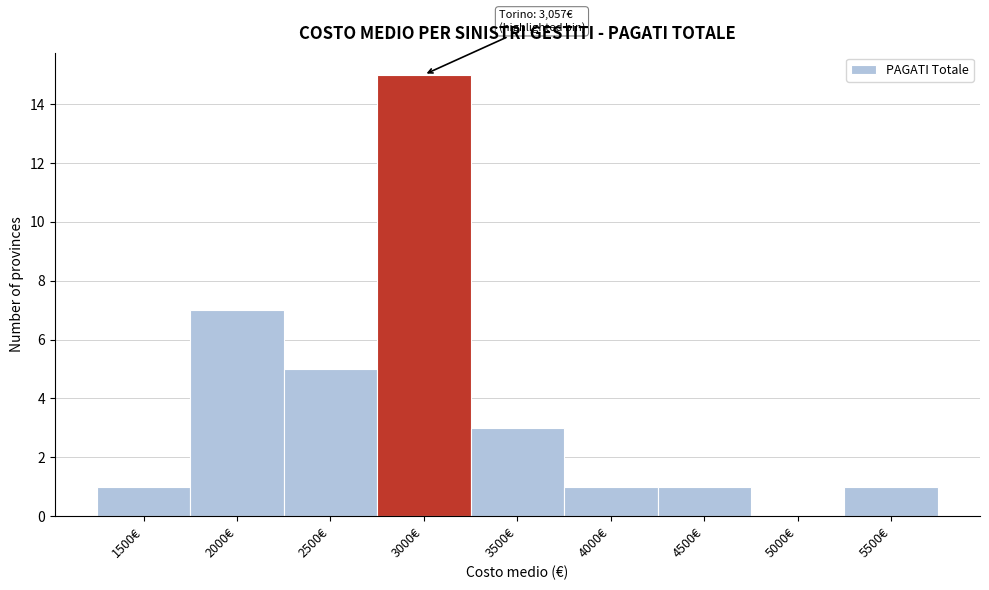

Reading left to right, extract all data points from this chart.

1500€=1	2000€=7	2500€=5	3000€=15	3500€=3	4000€=1	4500€=1	5000€=0	5500€=1